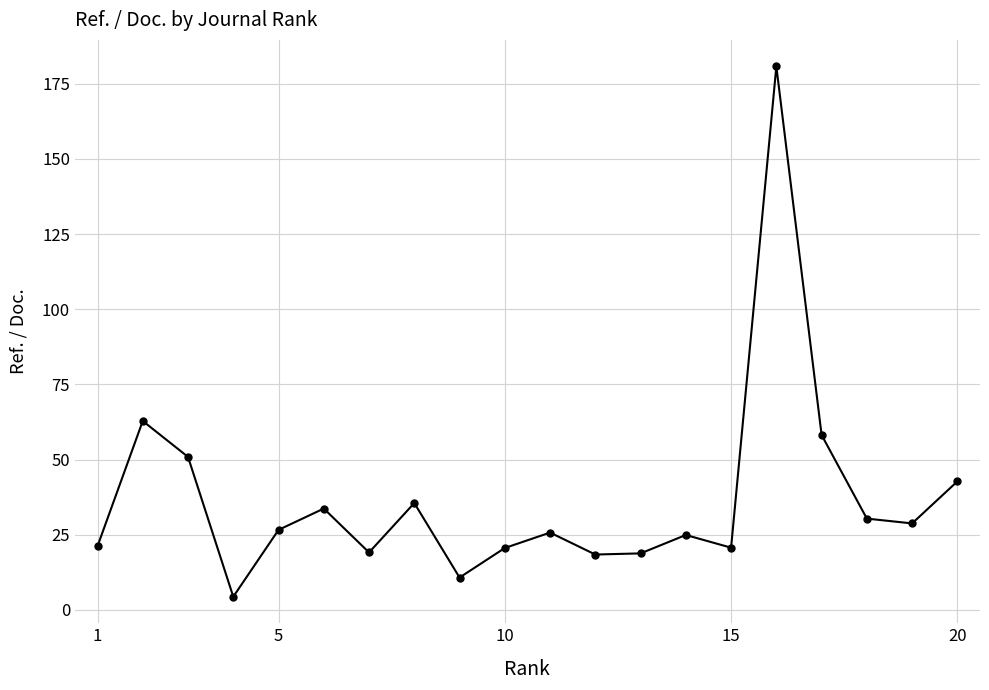

What is the value of the 14th point from the left?

24.9